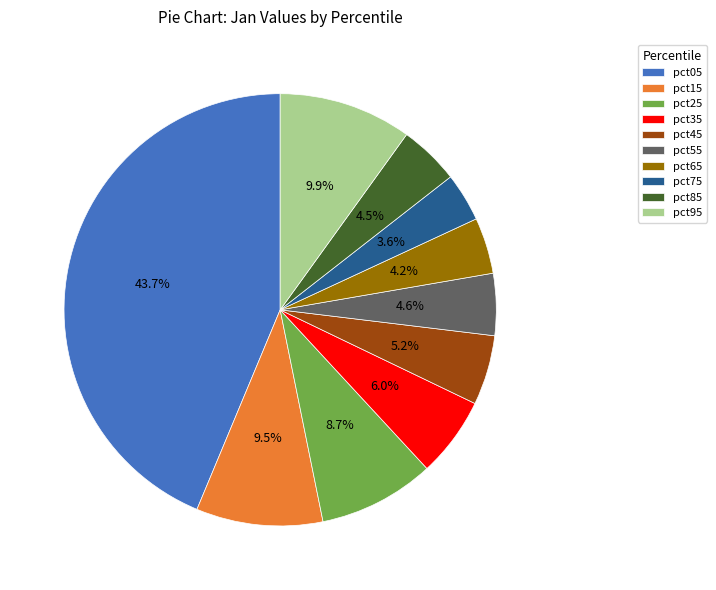

To the nearest percent, what is the average slice percentage?

10%